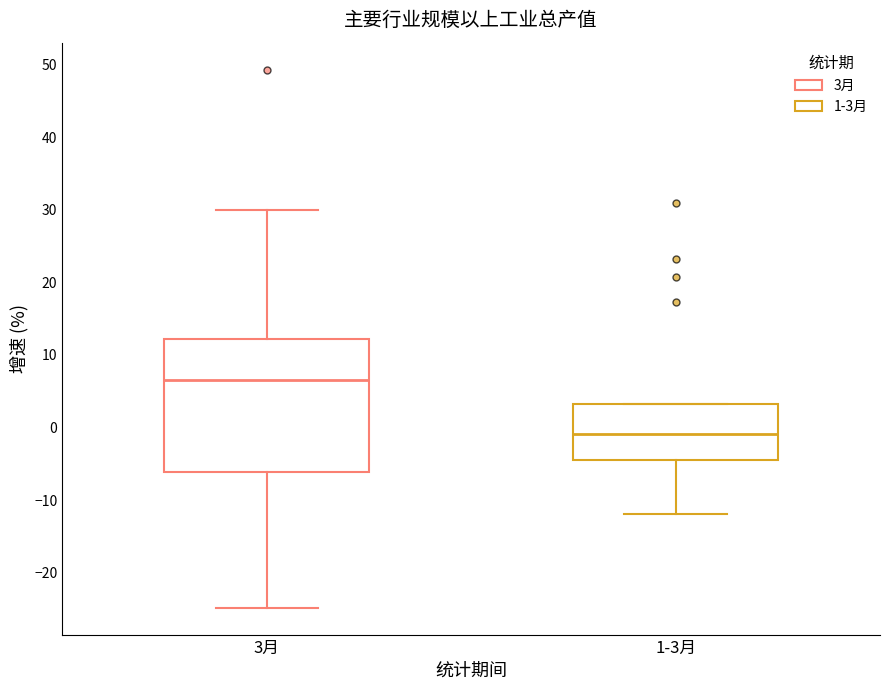

Where does the lower whisker of the box for 1-3月 end on the y-axis? The values are not printed on the chart, so give them approximately, as read against the axis.

-12